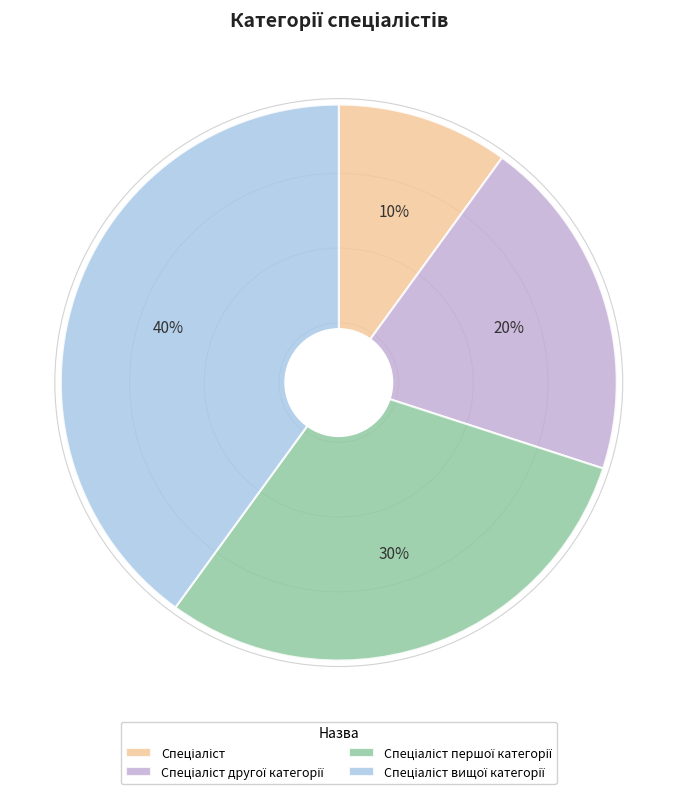

Count the number of slices in the pie.

4